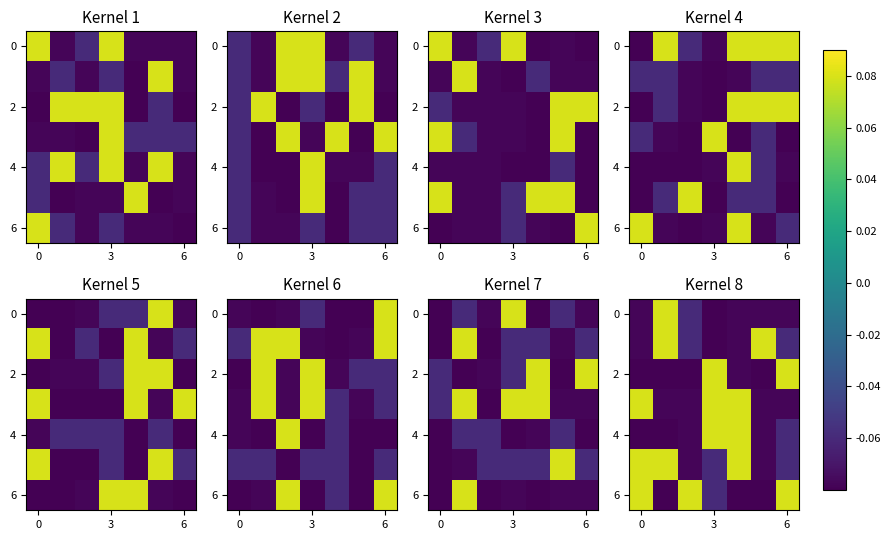

What is the spread (max minus min) of values at 6?

0.2